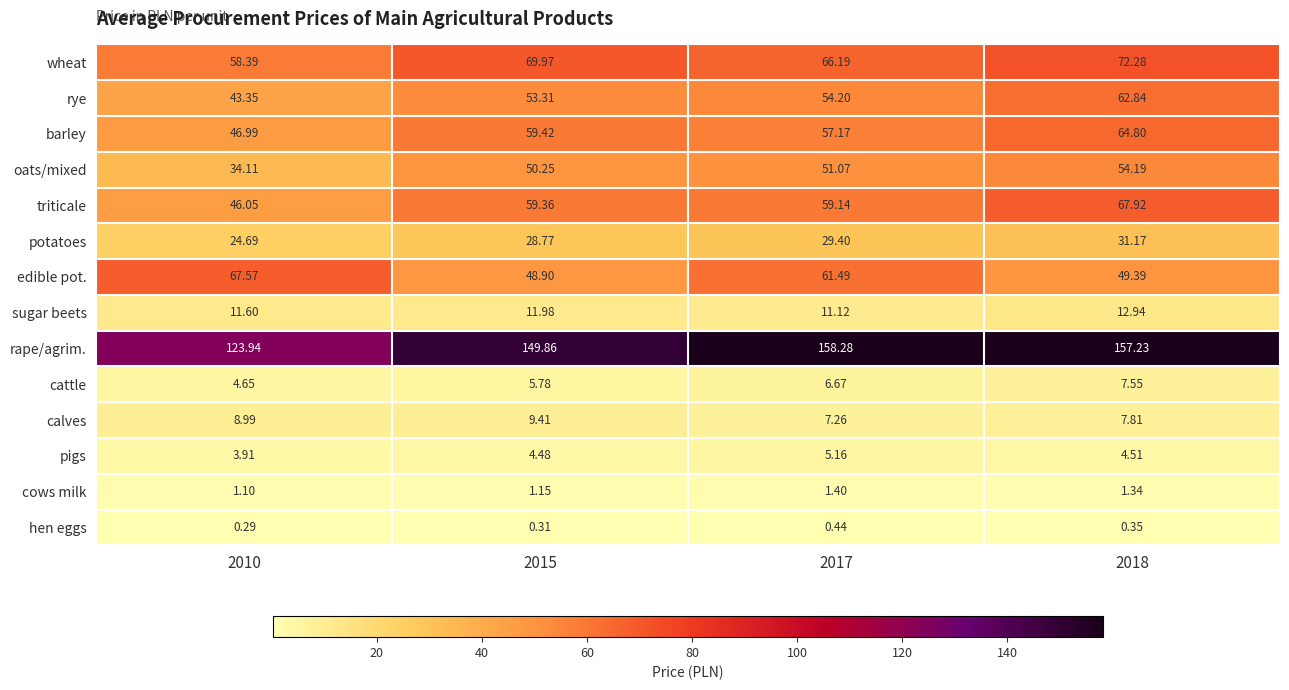

How many distinct data groups are displayed?

14